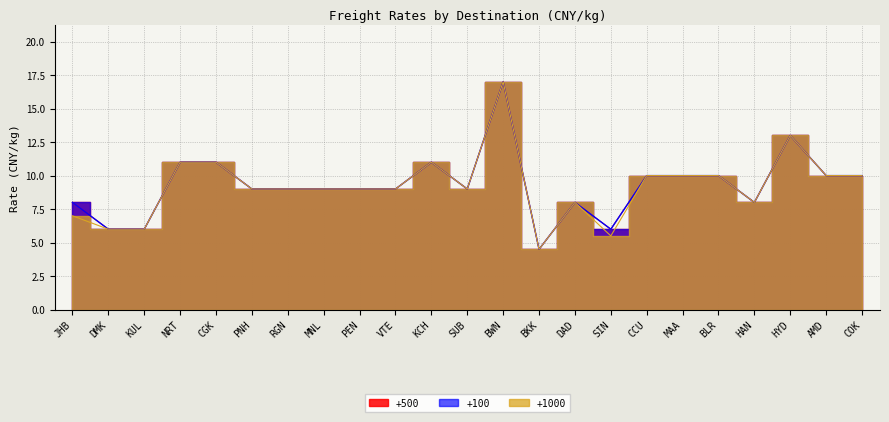

What is the value of the +100 point at the 22nd from the left?

10.0